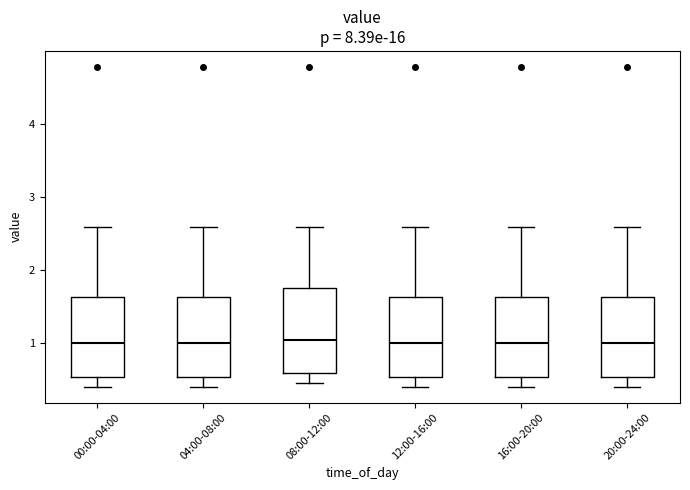

Reading left to right, transcribe this box plot: for each box, give where its median line is, the range the box spans, and where its two whiskers end, as read against the y-axis. The values are not printed on the chart, so give them approximately, as read against the axis.

00:00-04:00: median 1.0, box 0.5 to 1.6, whiskers 0.4 to 2.6
04:00-08:00: median 1.0, box 0.5 to 1.6, whiskers 0.4 to 2.6
08:00-12:00: median 1.0, box 0.6 to 1.8, whiskers 0.5 to 2.6
12:00-16:00: median 1.0, box 0.5 to 1.6, whiskers 0.4 to 2.6
16:00-20:00: median 1.0, box 0.5 to 1.6, whiskers 0.4 to 2.6
20:00-24:00: median 1.0, box 0.5 to 1.6, whiskers 0.4 to 2.6